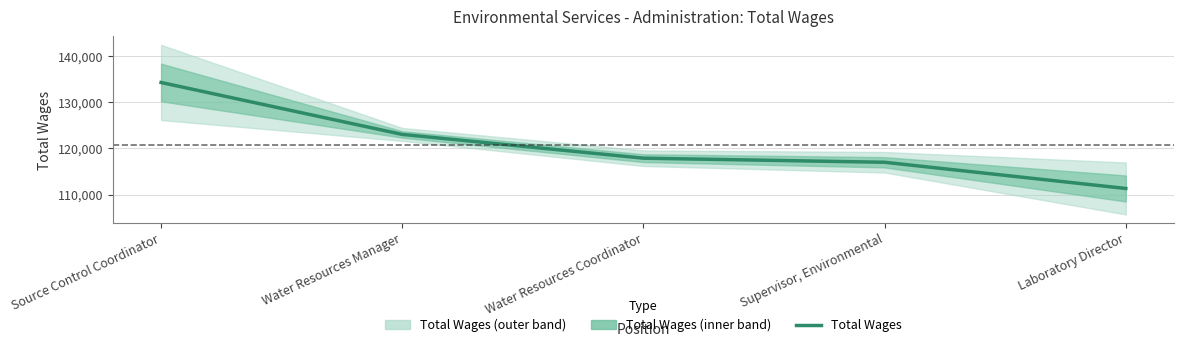

Reading right to left, transcribe all the data shown in this chart.

Laboratory Director=111312	Supervisor, Environmental=116984	Water Resources Coordinator=117869	Water Resources Manager=123011	Source Control Coordinator=134250